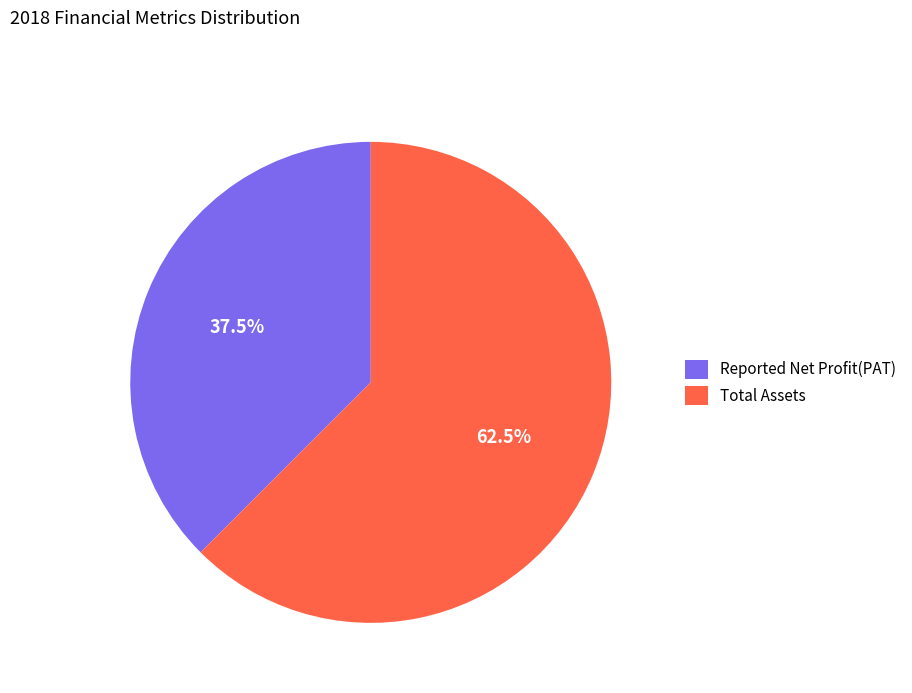

Is there a majority slice in this chart?

Yes